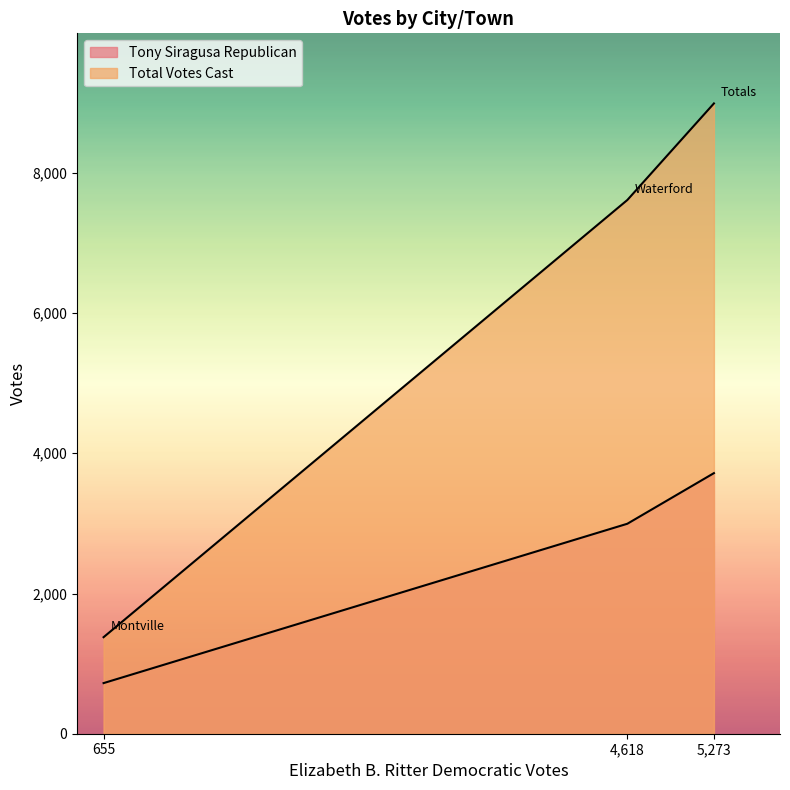

The Total Votes Cast series shows 1935 at 655. True or false?

False